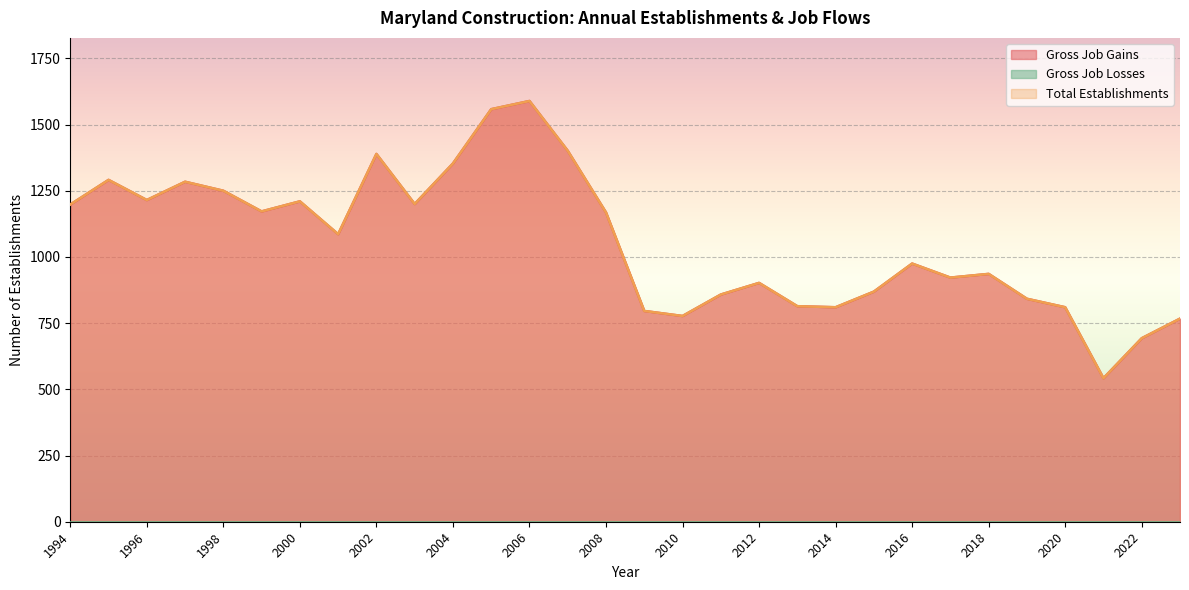

Is it true that Total Establishments equals 263 at 2011?

False